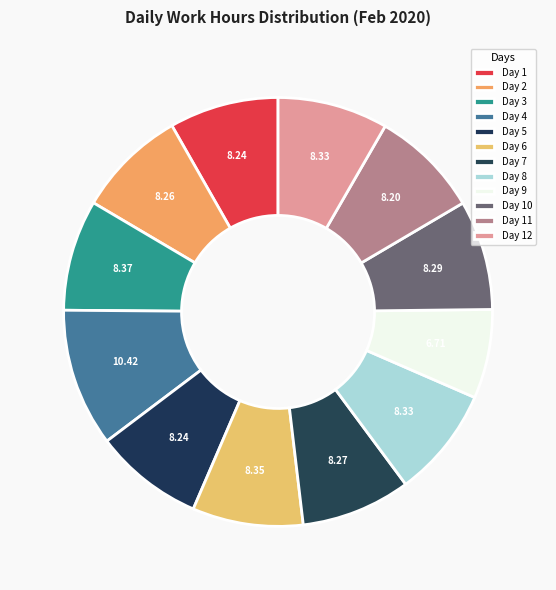

Rank the categories by value from highest to lowest.

Day 4, Day 3, Day 6, Day 8, Day 12, Day 10, Day 7, Day 2, Day 1, Day 5, Day 11, Day 9